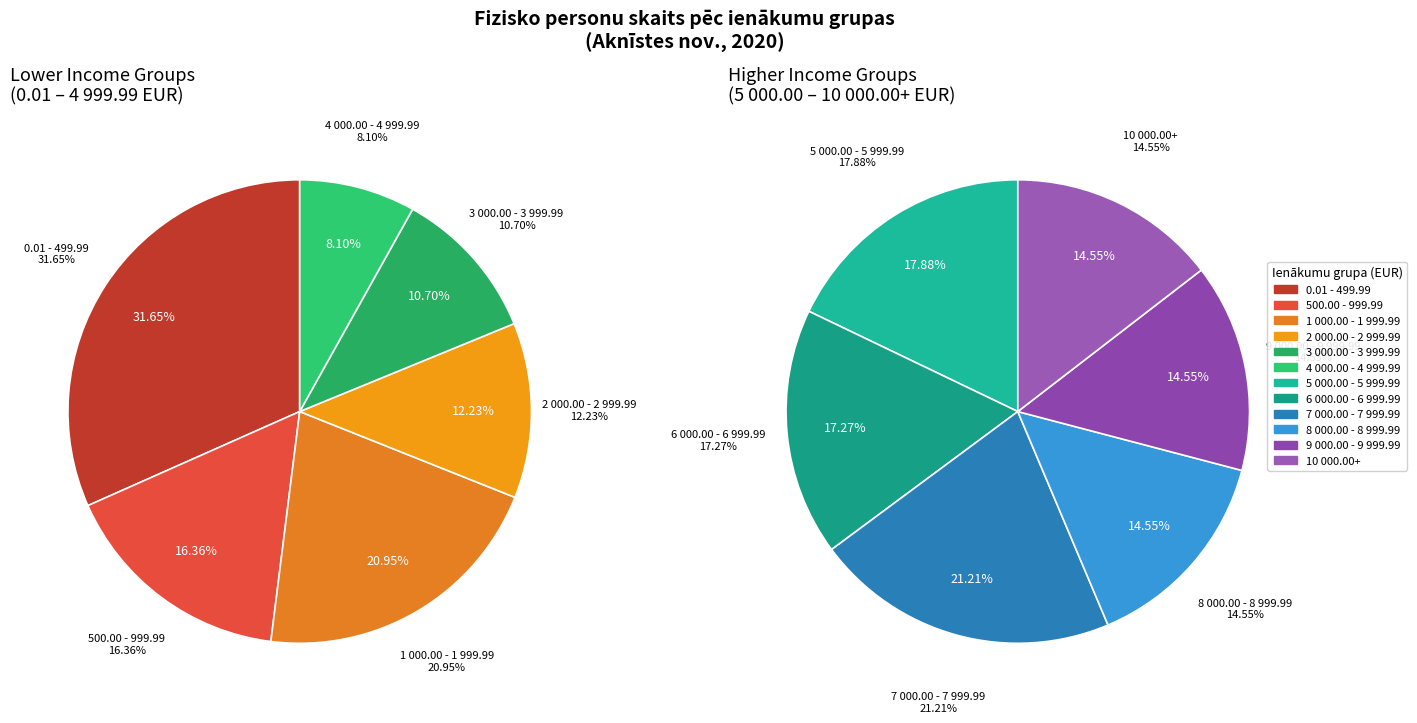

True or false: 6 000.00 - 6 999.99 accounts for 14% of the total.

False